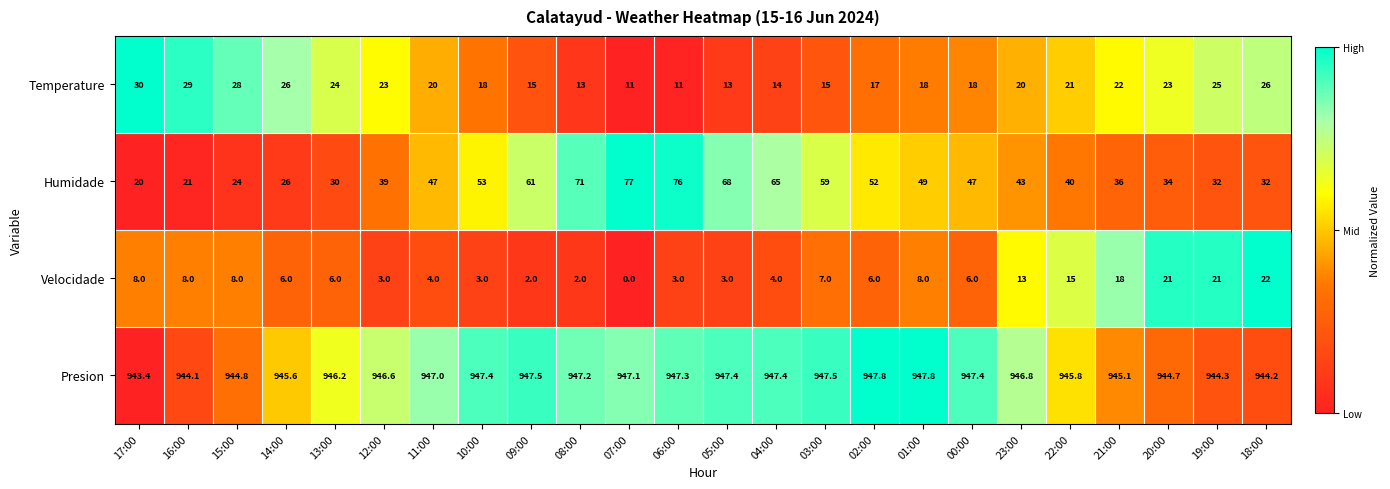

Which series has the largest range (max minus min)?

Humidade